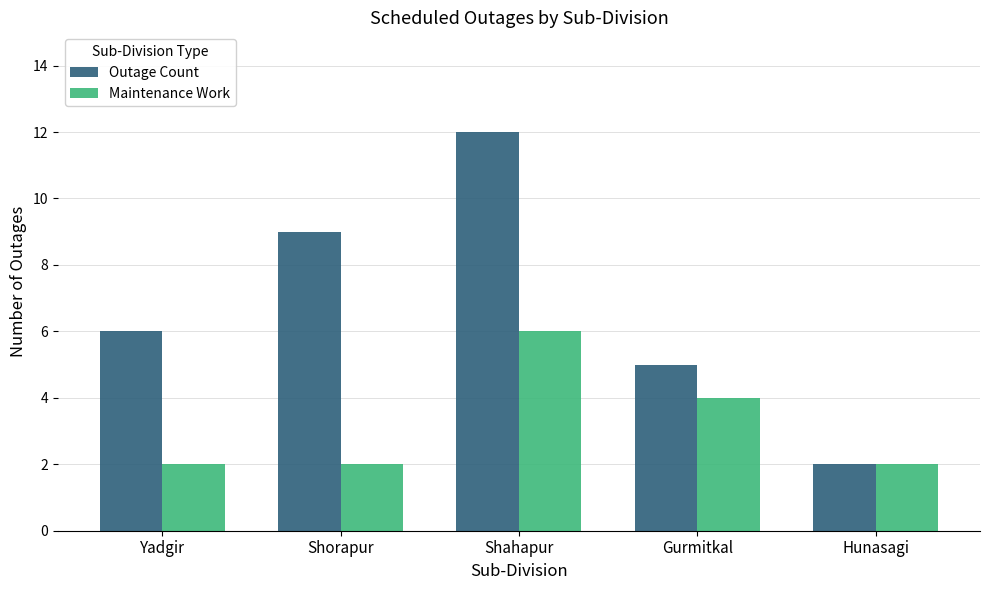

What is the difference between the Outage Count values at Yadgir and Hunasagi?

4